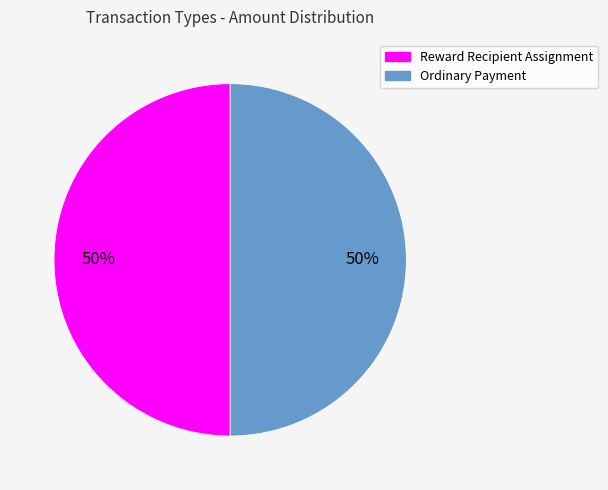

How many slices are in this pie chart?

2